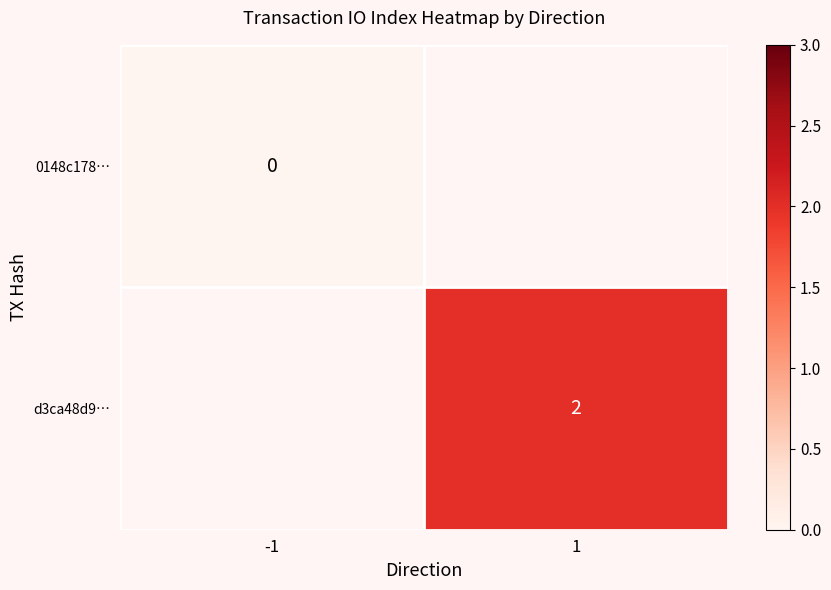

Is it true that d3ca48d9… equals 2 at 1?

True